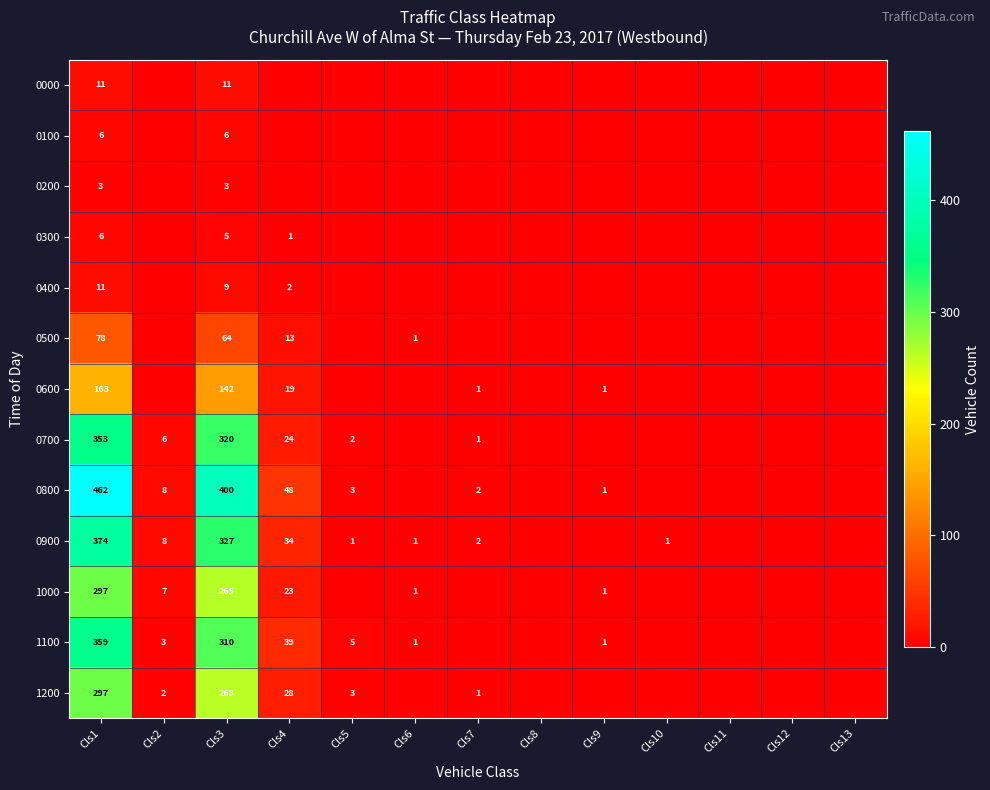

True or false: 0800 has a value of 3 at Cls5.

True